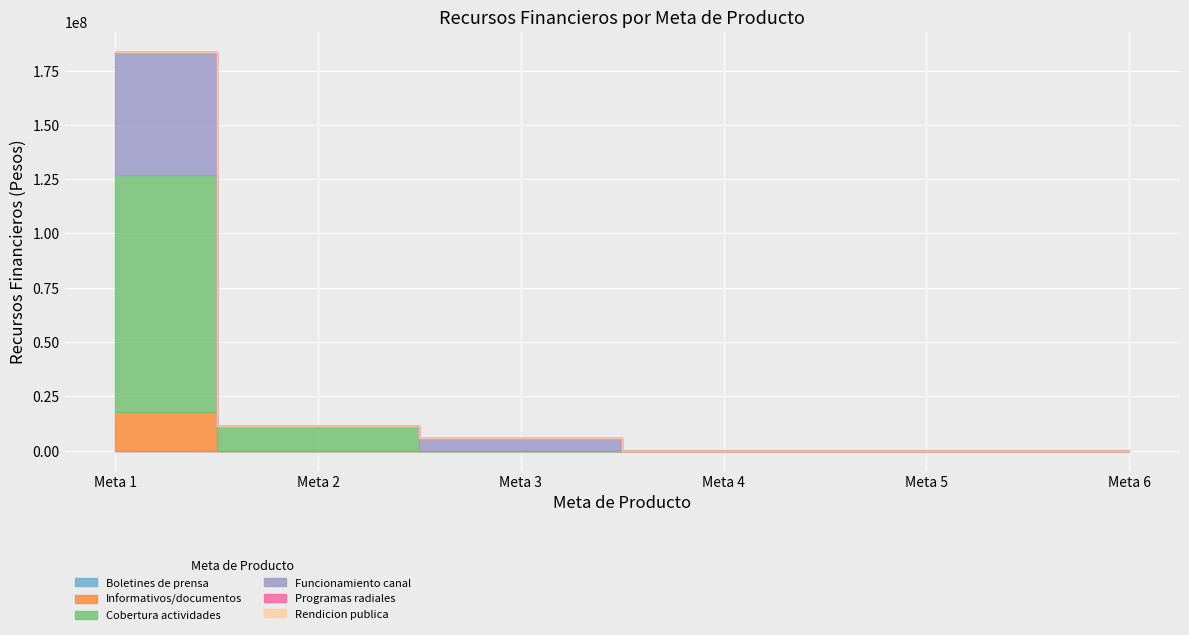

Is it true that Informativos/documentos equals 10806760 at Meta 2?

False